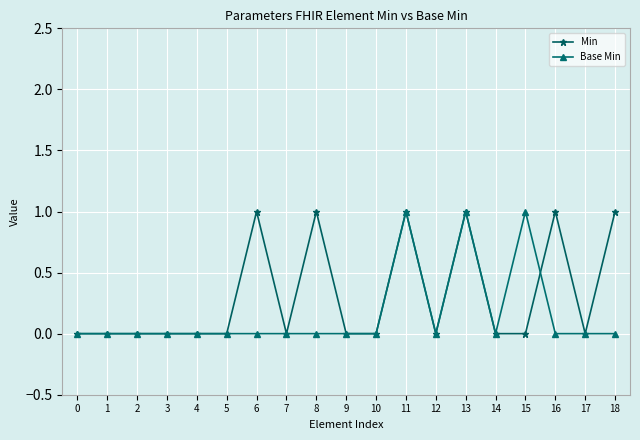

Count the number of data series in this chart.

2